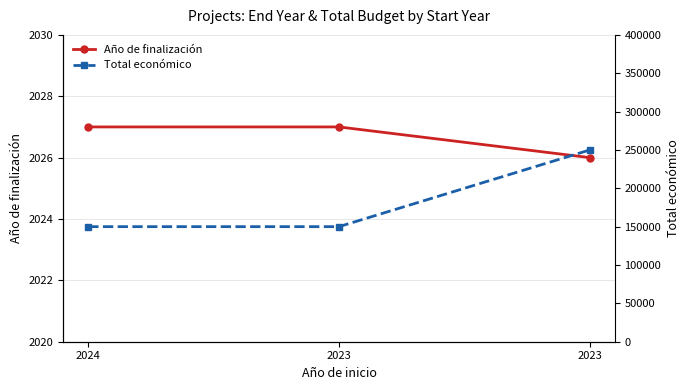

At which category does the chart reach its minimum across all series?

2023